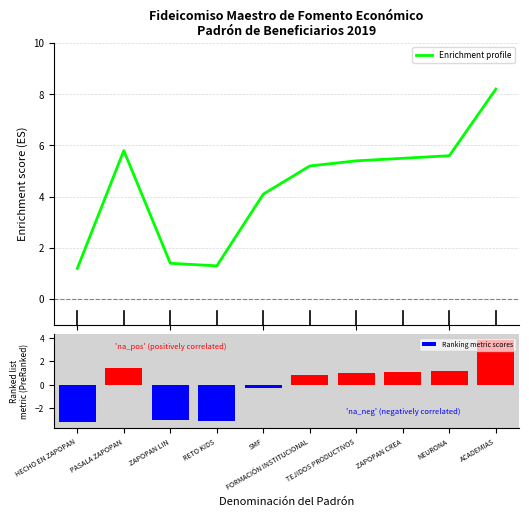

What is the value of the Ranking metric scores bar at the 3rd from the left?

-3.0